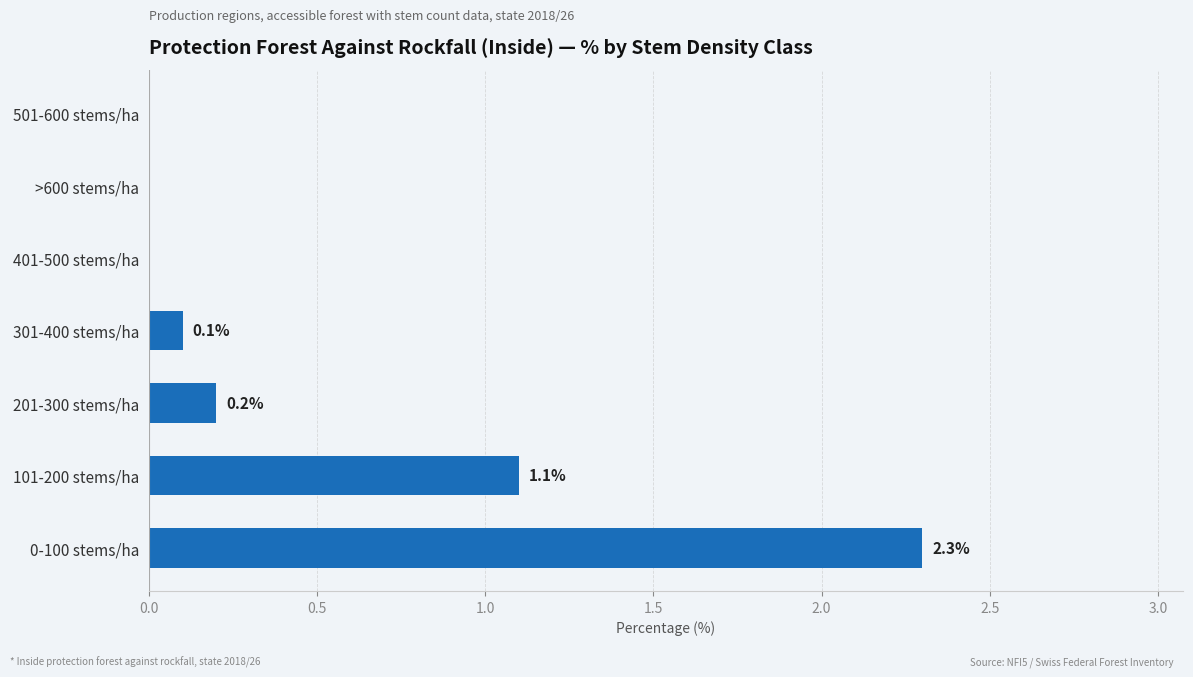

What is the average value?

0.5